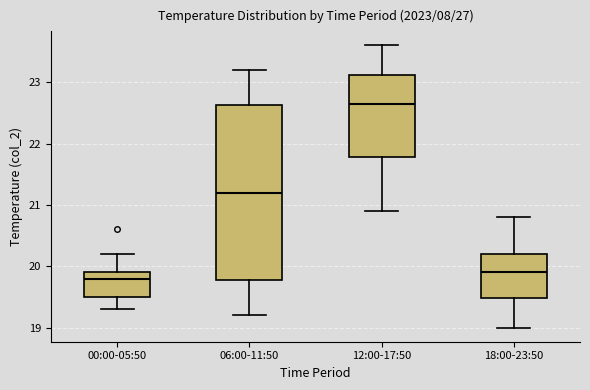

Reading left to right, transcribe this box plot: for each box, give where its median line is, the range the box spans, and where its two whiskers end, as read against the y-axis. The values are not printed on the chart, so give them approximately, as read against the axis.

00:00-05:50: median 19.8, box 19.5 to 19.9, whiskers 19.3 to 20.2
06:00-11:50: median 21.2, box 19.8 to 22.6, whiskers 19.2 to 23.2
12:00-17:50: median 22.7, box 21.8 to 23.1, whiskers 20.9 to 23.6
18:00-23:50: median 19.9, box 19.5 to 20.2, whiskers 19.0 to 20.8